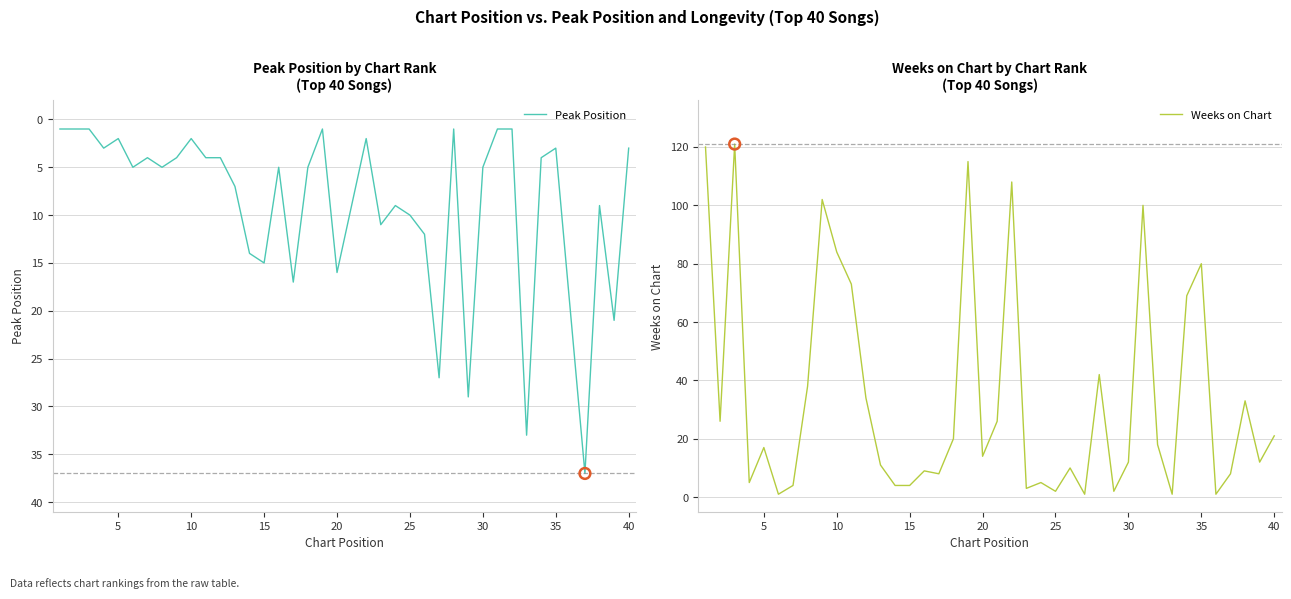

What are all the series names shown in the legend?

Peak Position, Weeks on Chart